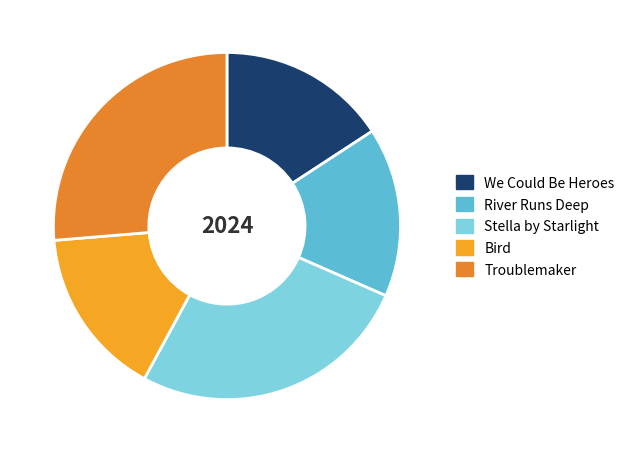

To the nearest percent, what is the difference between the River Runs Deep and Stella by Starlight slice percentages?

11%